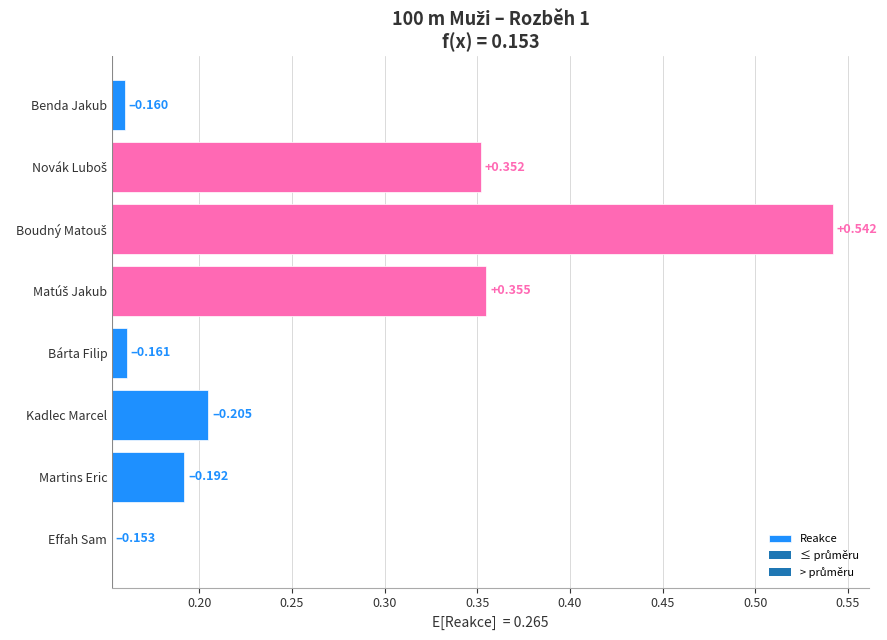

The chart shows a value of 0.1 at Effah Sam. True or false?

False